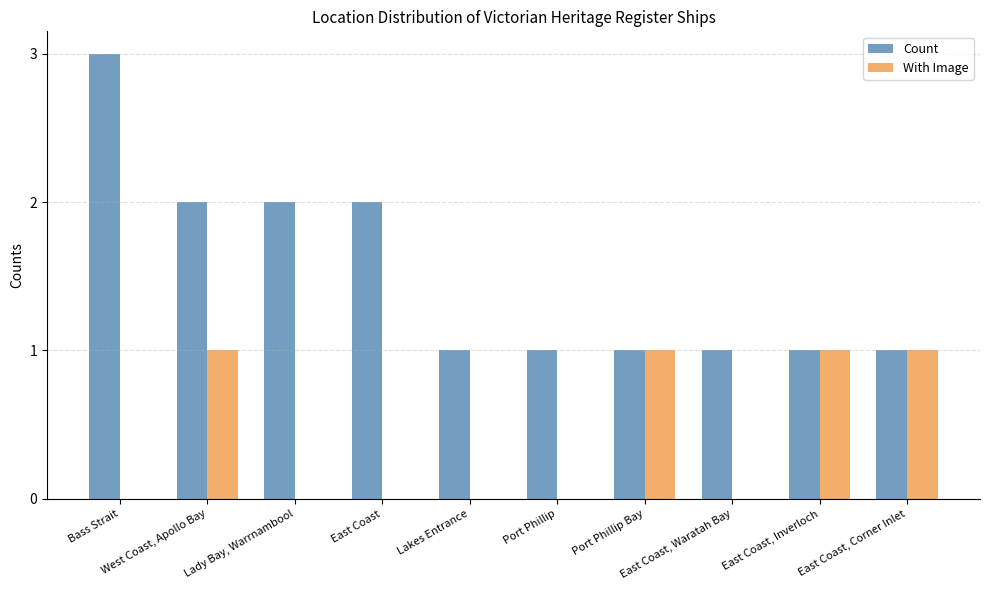

How many distinct data groups are displayed?

2